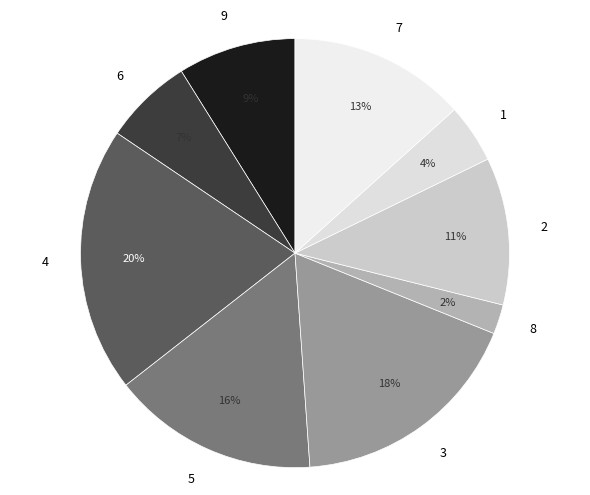

To the nearest percent, what portion does 5 represent?

16%